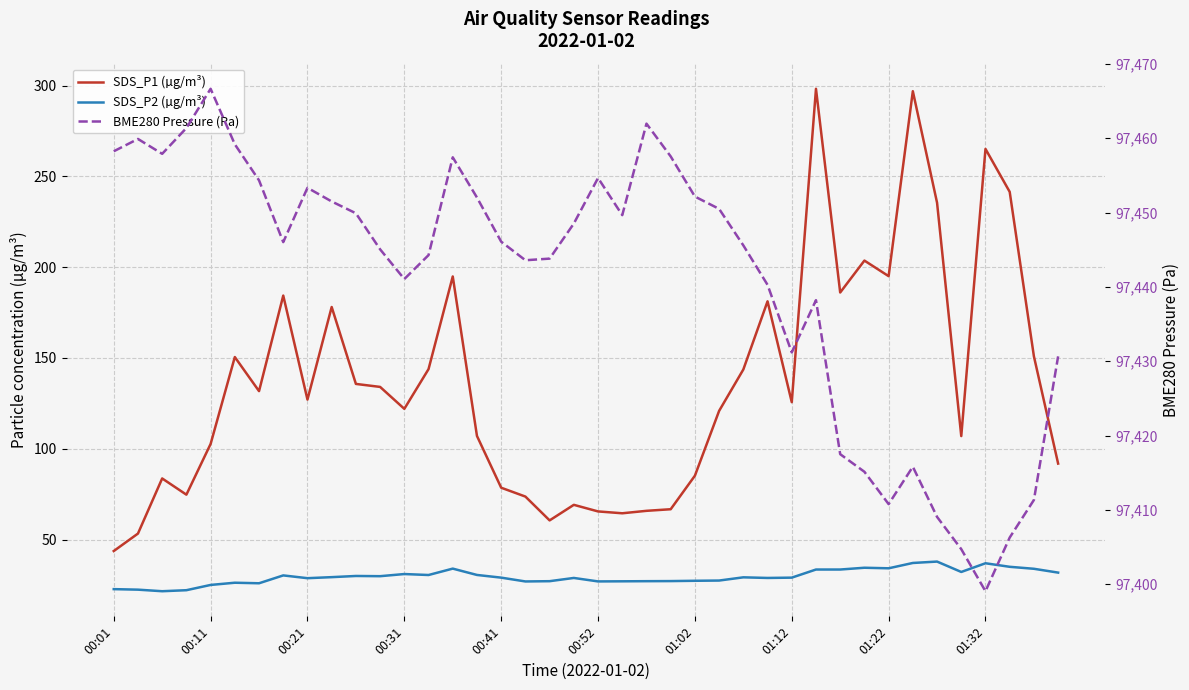

Is it true that BME280 Pressure (Pa) equals 52357.9 at 00:41?

False